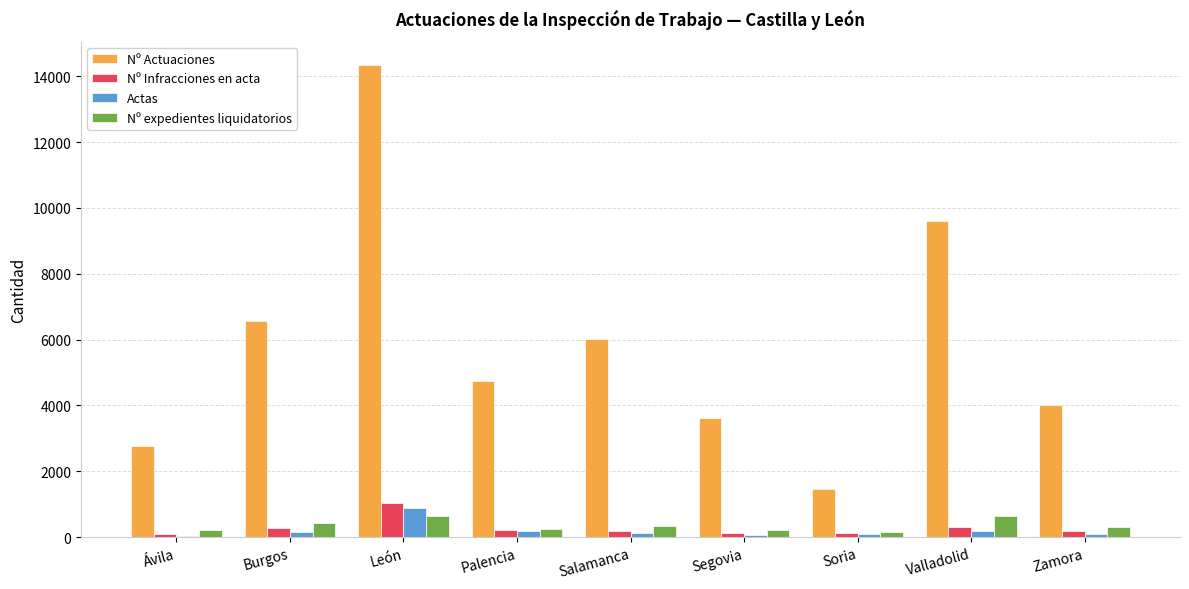

Which series changed the most between Burgos and Zamora?

Nº Actuaciones